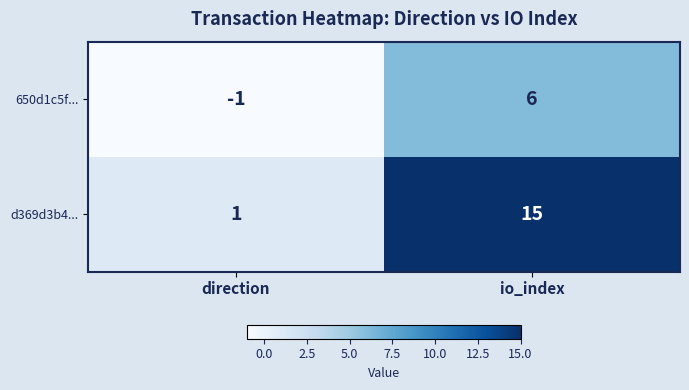

Reading left to right, transcribe all the data shown in this chart.

650d1c5f...: direction=-1	io_index=6
d369d3b4...: direction=1	io_index=15